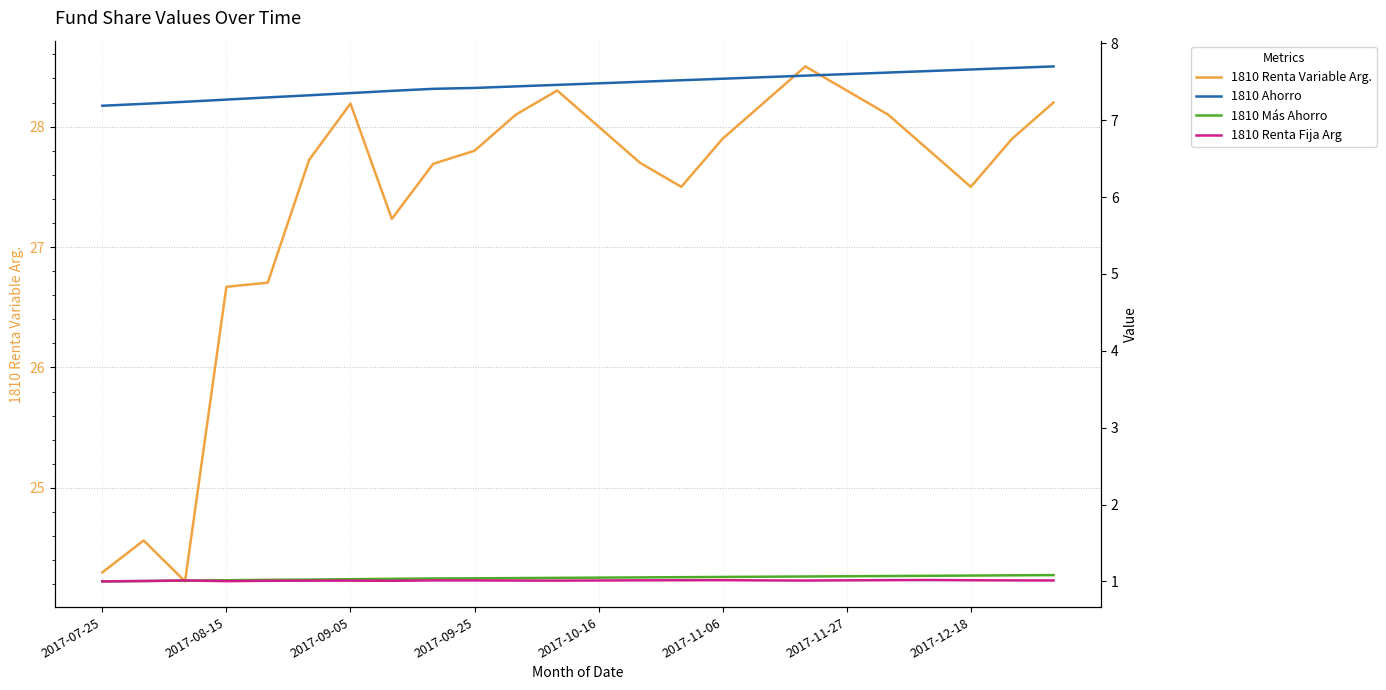

Which series has the largest total across all categories?

1810 Renta Variable Arg.